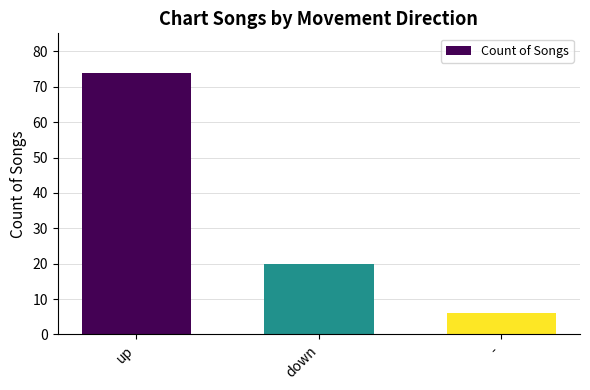

At which label is the value closest to 40?

down